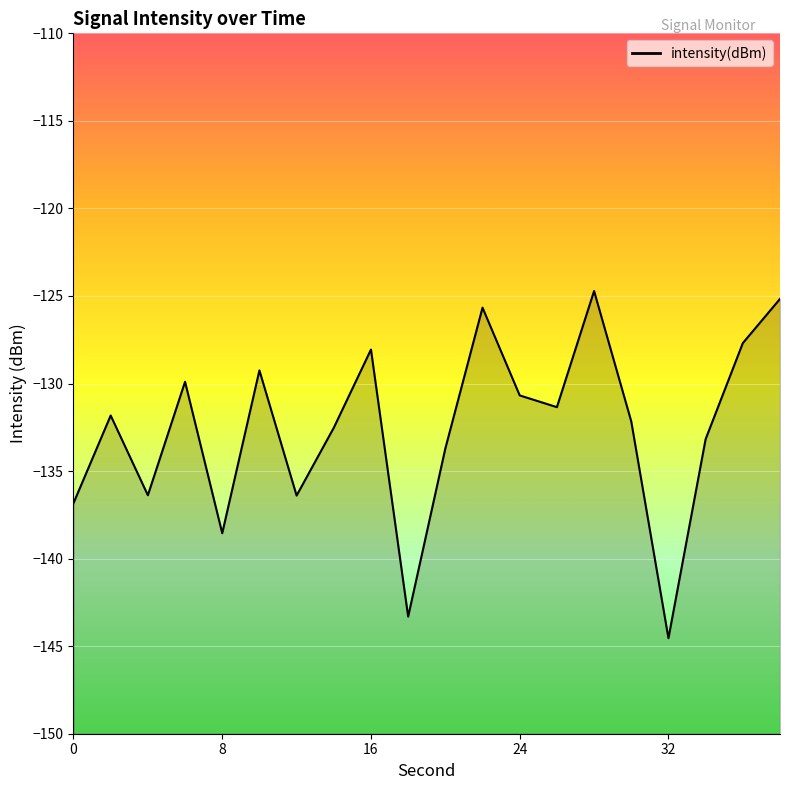

What is the sum of the values at 2 and 20?

-265.5